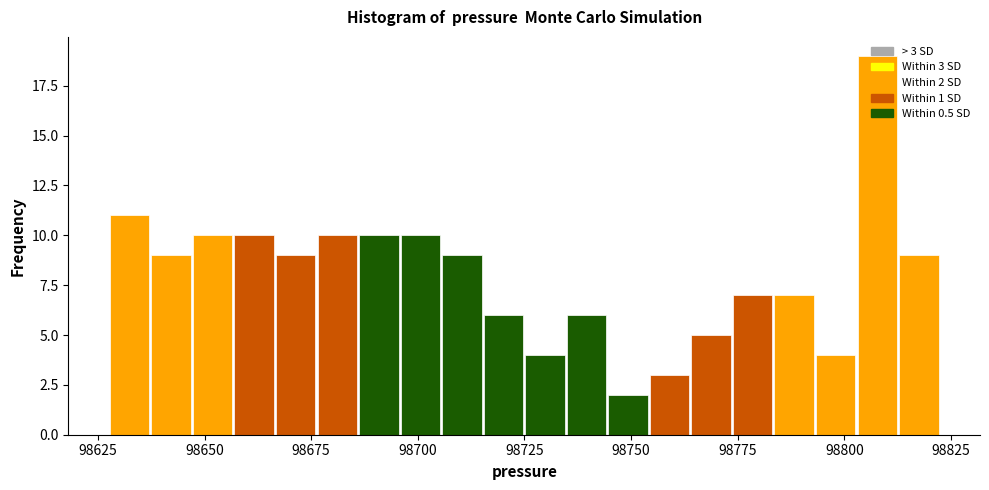

Around what value on the x-axis is the tallest bar? Give the approximate position of its centre, as read against the axis.

98810